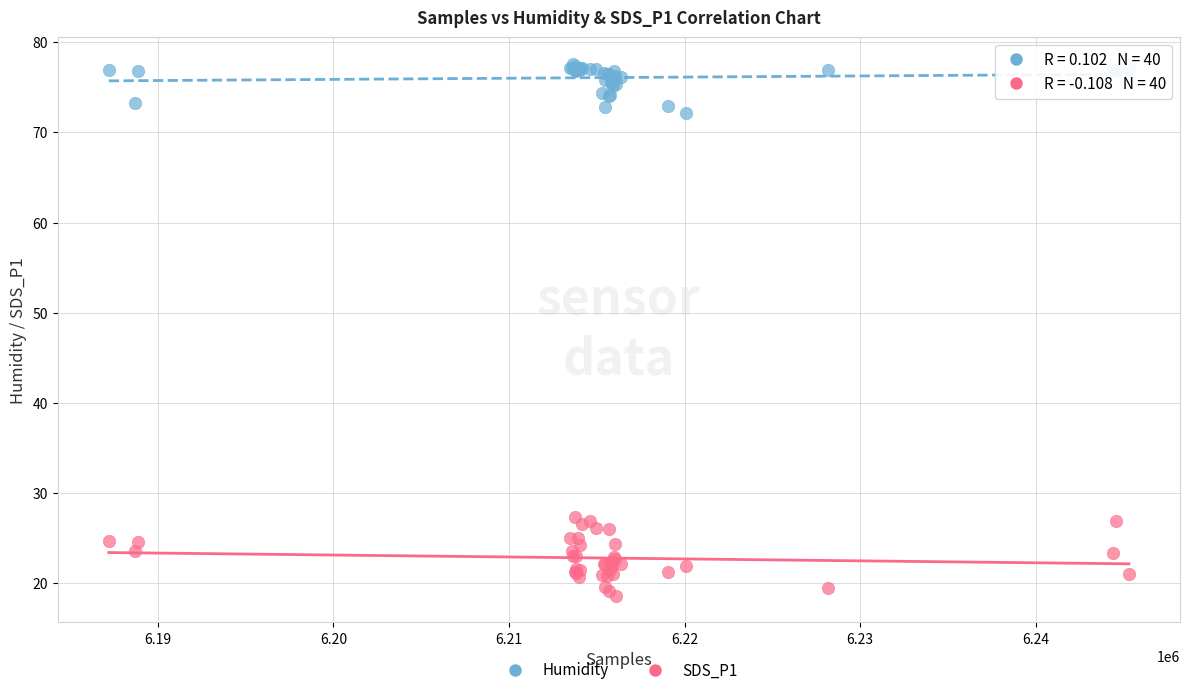

Which series reaches the minimum Y coordinate?

SDS_P1